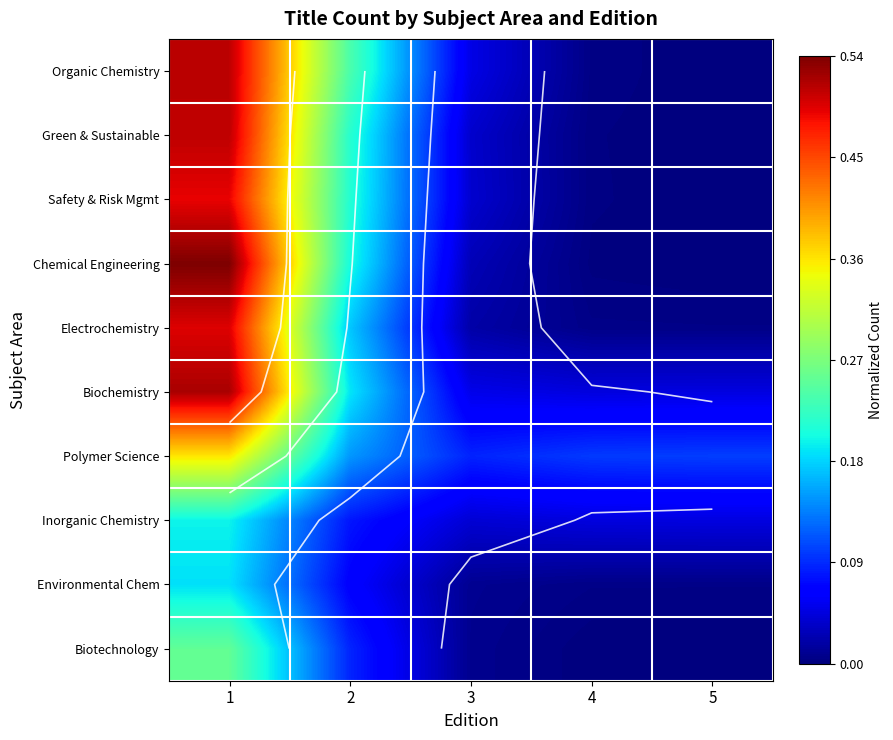

Is the value of Polymer Science at 2 greater than the value of Green & Sustainable at 2?

No